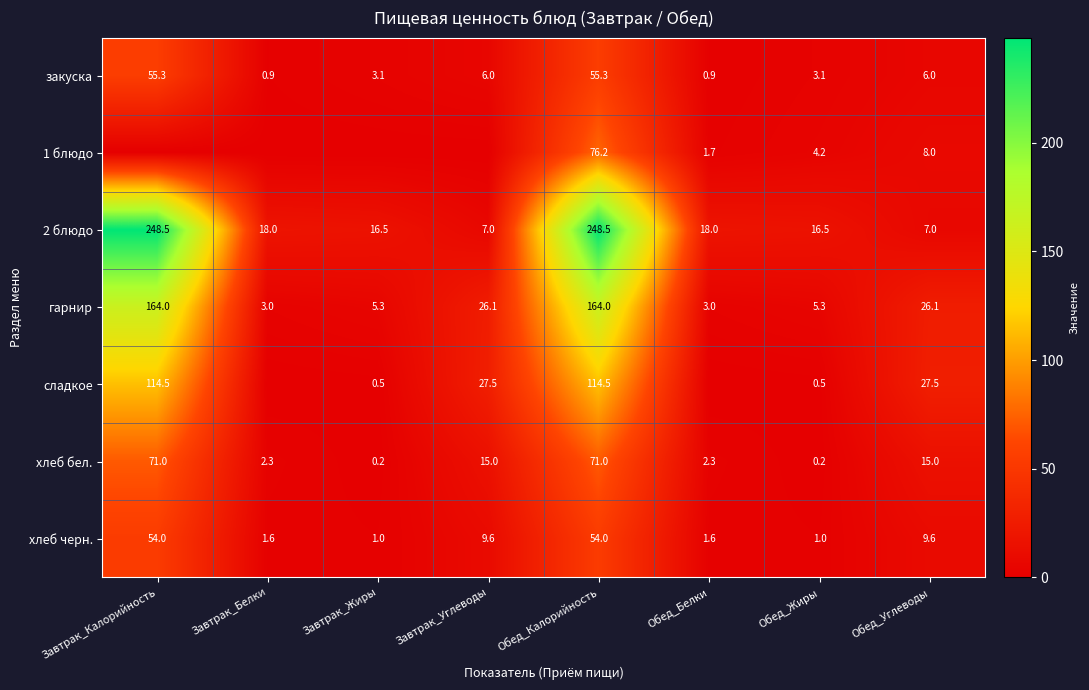

The сладкое series shows 114.5 at Завтрак_Калорийность. True or false?

True